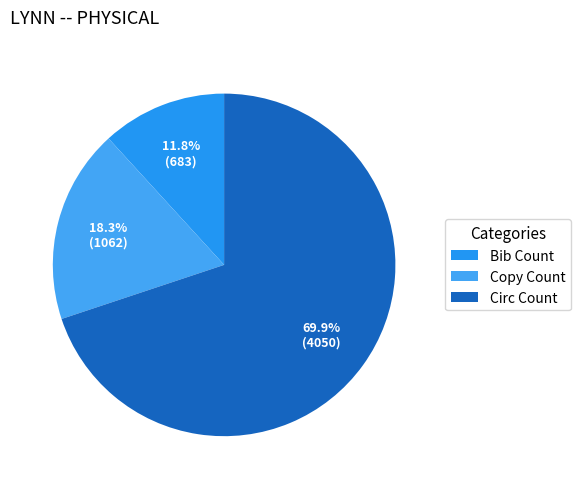

To the nearest percent, what is the difference between the largest and smallest slice percentages?

58%